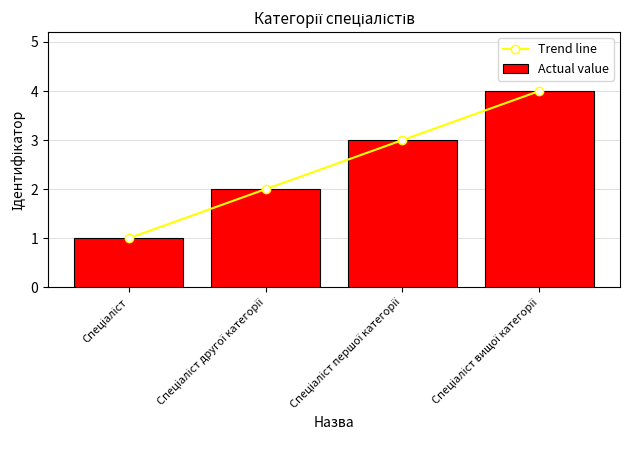

Are the bars grouped side by side (vs. stacked)?

Yes